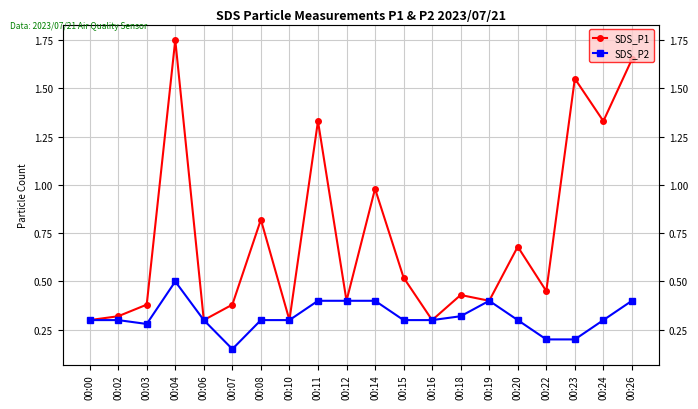

True or false: SDS_P1 and SDS_P2 cross at least once.

False